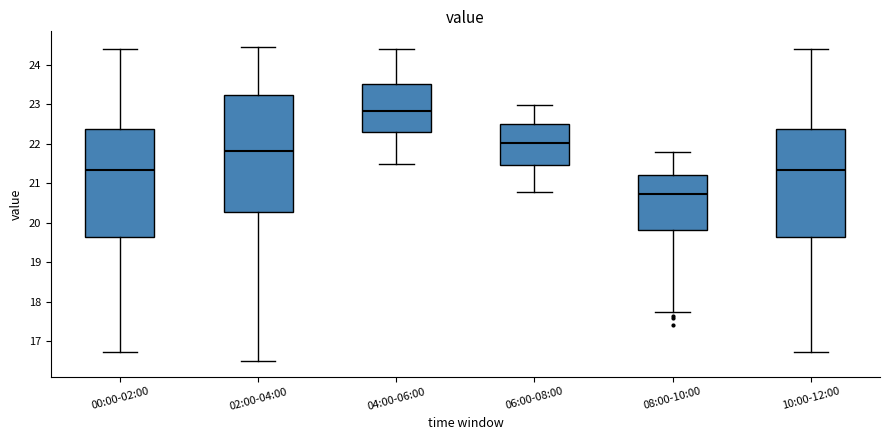

Comparing the boxes themselves (not the whiskers), which one is the tallest?

02:00-04:00